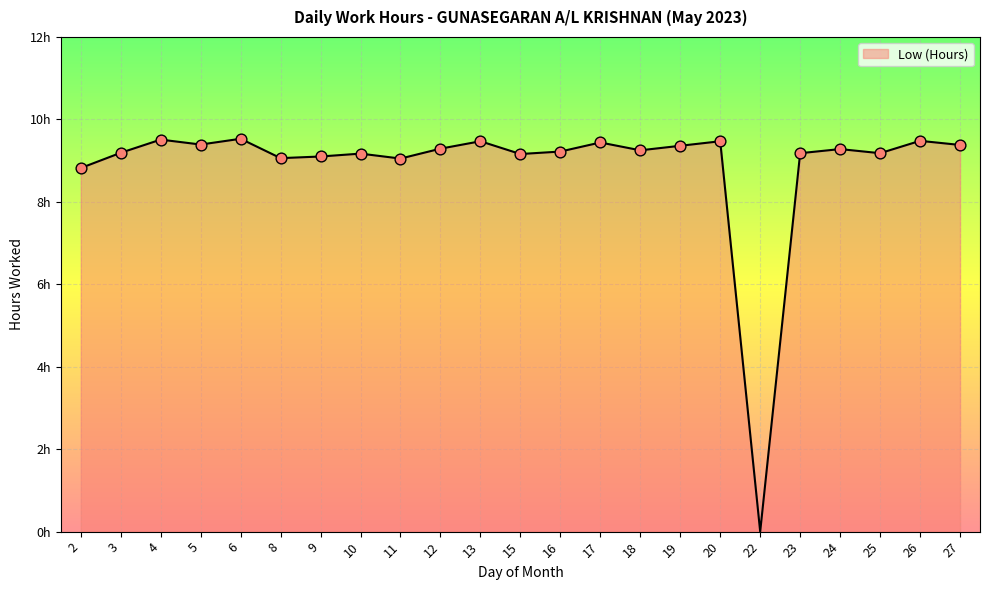

Approximately how many times larger is the value at 10 compared to 26?

1.0